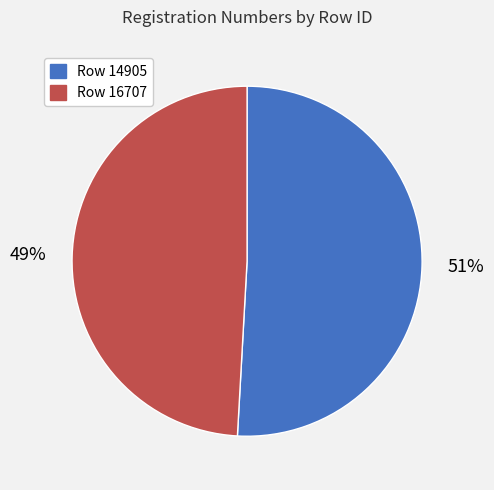

How many segments does this pie chart have?

2